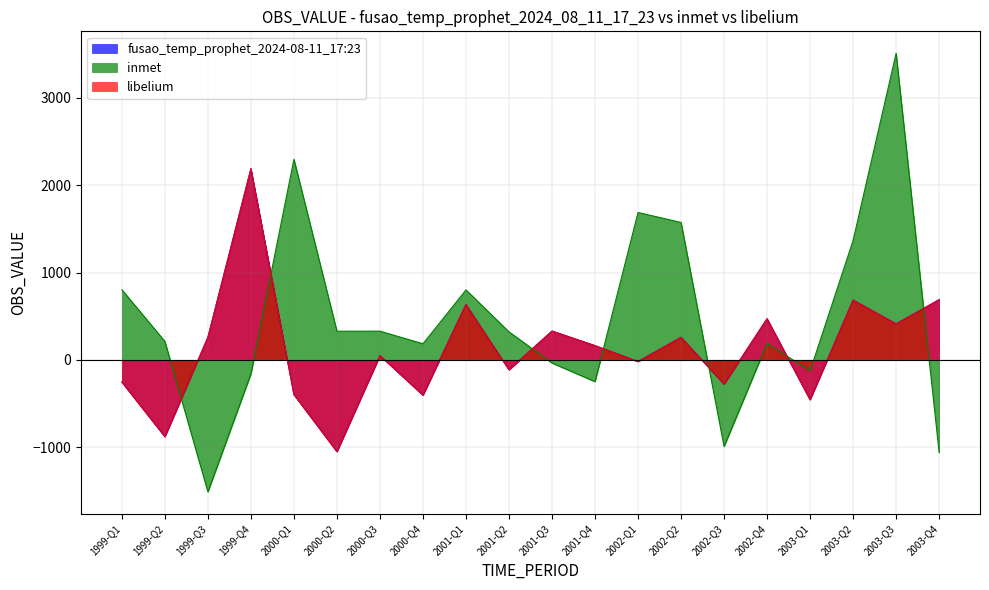

How many categories are shown in the chart?

20